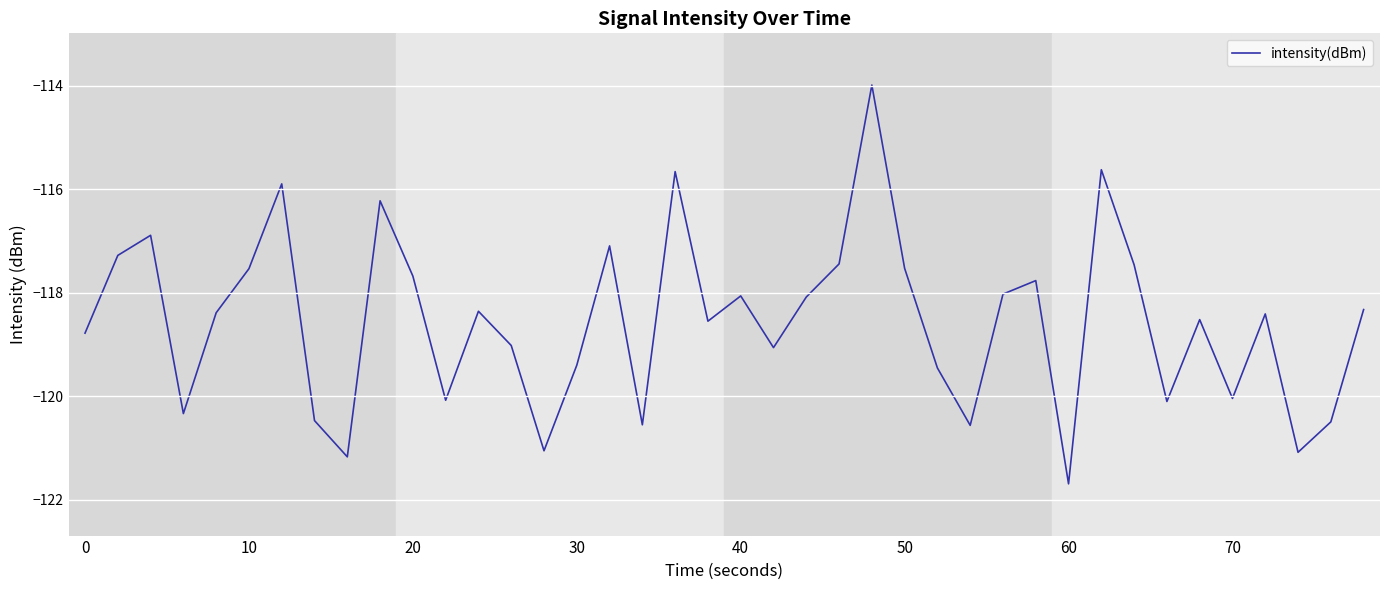

What is the minimum value shown in the chart?

-121.7